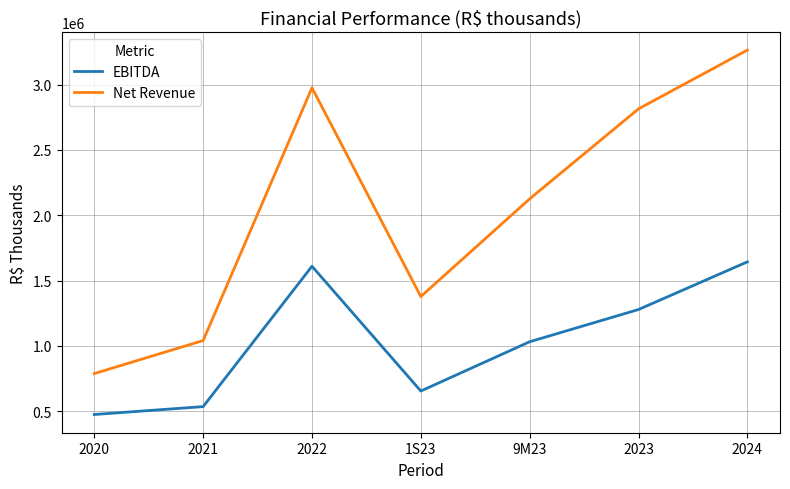

Is the value of Net Revenue at 2024 greater than the value of EBITDA at 1S23?

Yes